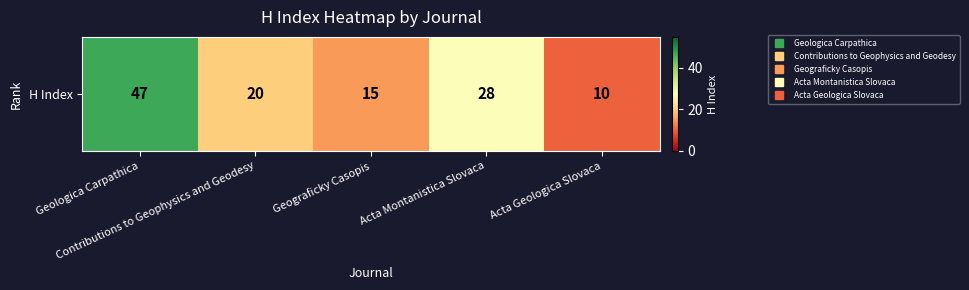

At which label is the value closest to 28?

Acta Montanistica Slovaca